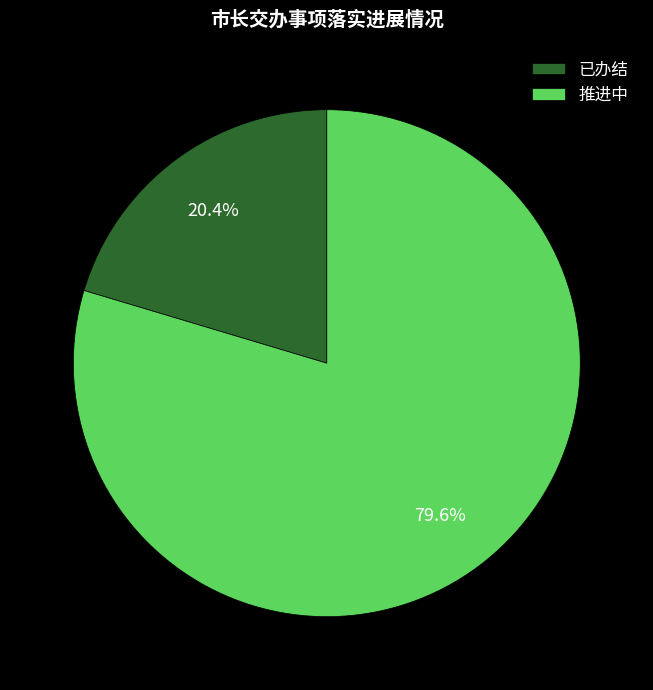

Is 已办结 the majority of the pie?

No